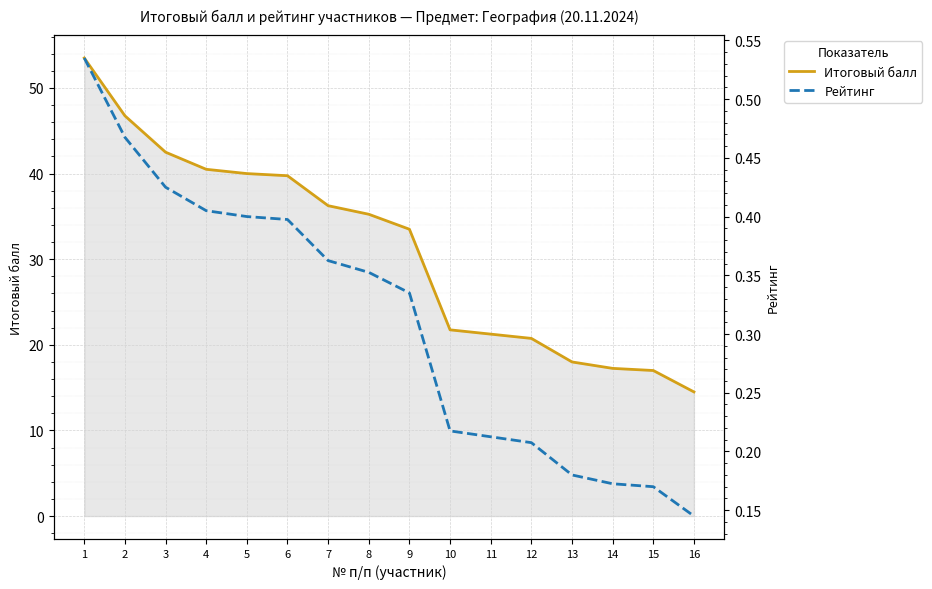

At which label does Итоговый балл reach its peak?

1